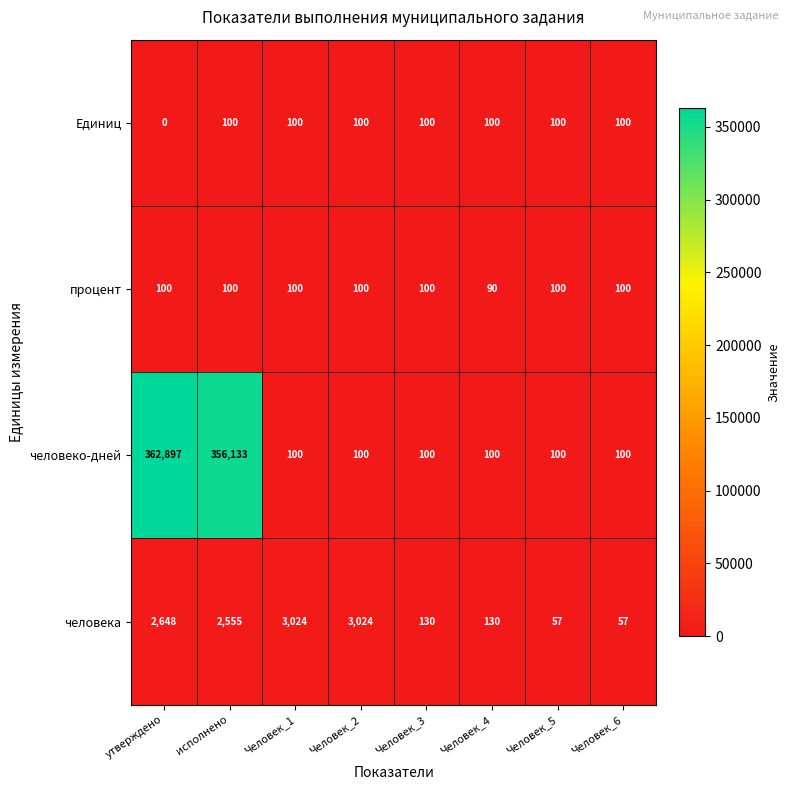

How many distinct data groups are displayed?

4